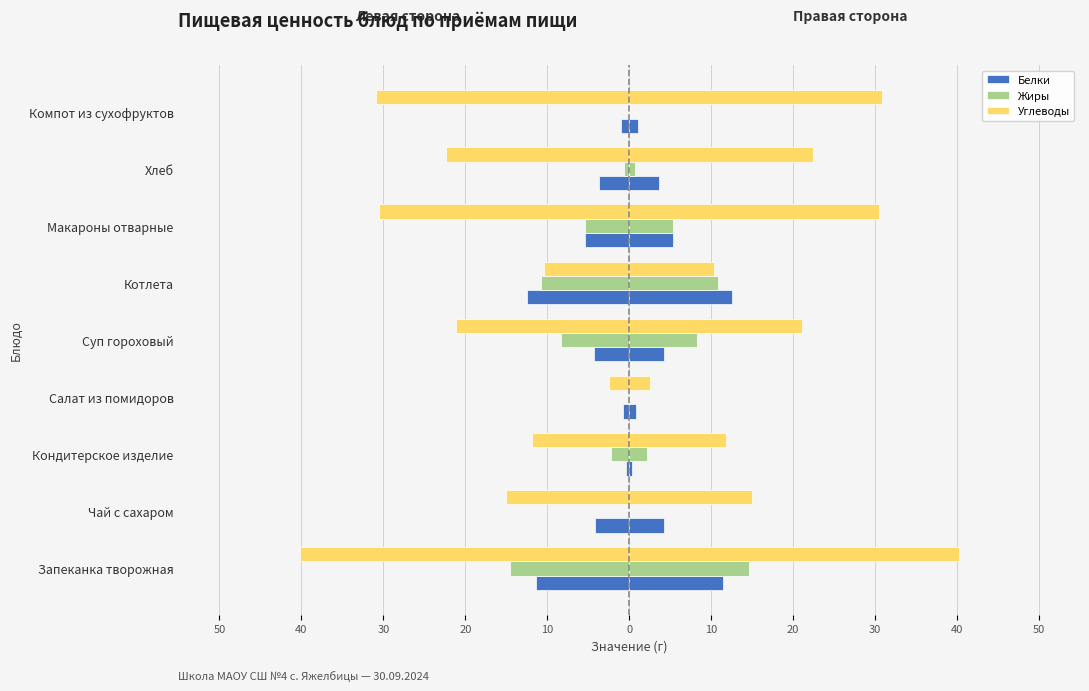

Which has a higher value, Кондитерское изделие or Суп гороховый?

Кондитерское изделие